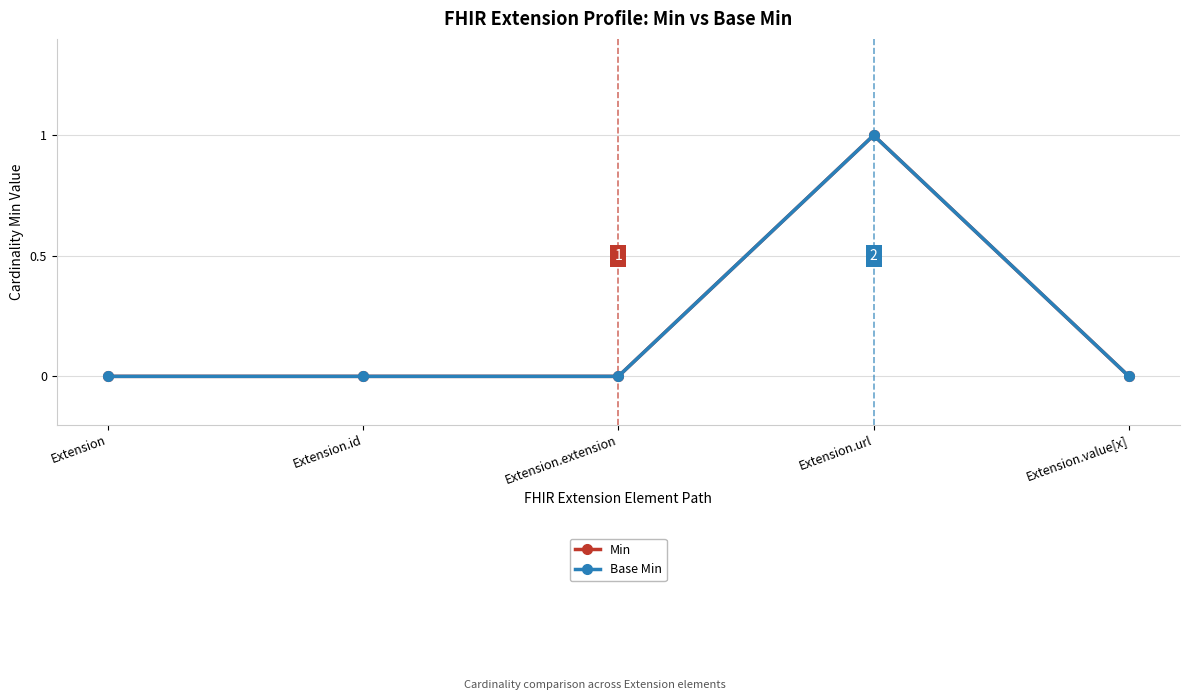

Is this an area chart (filled region under the line)?

No